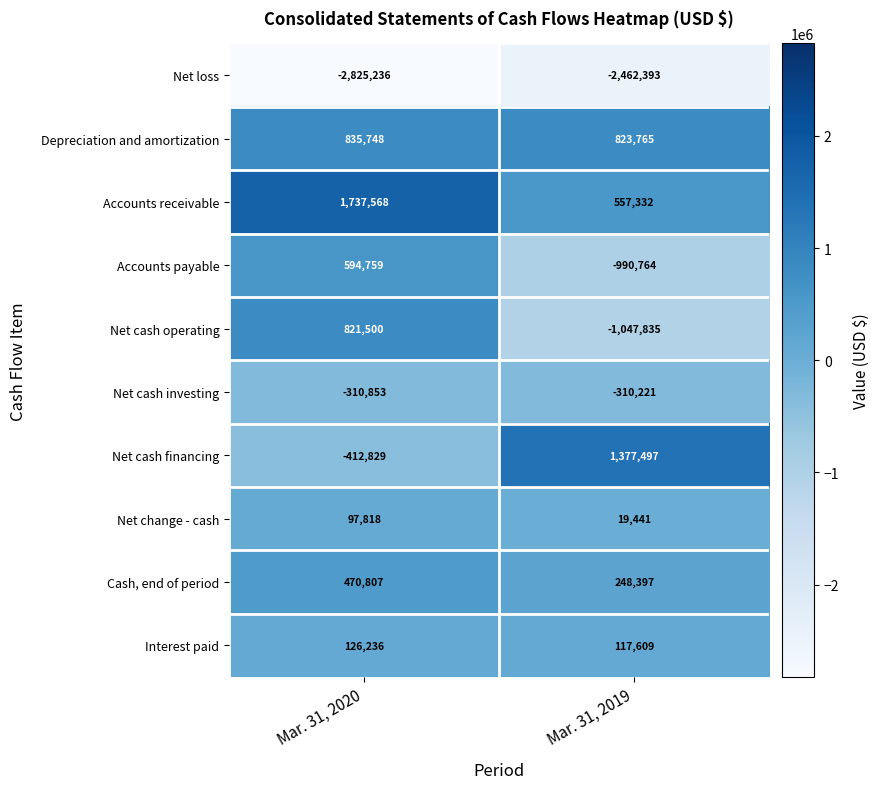

Count the number of categories in the chart.

2